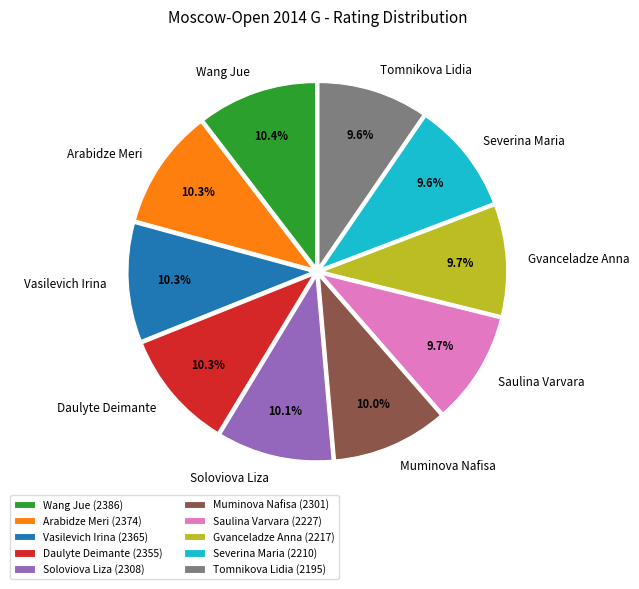

How many segments does this pie chart have?

10